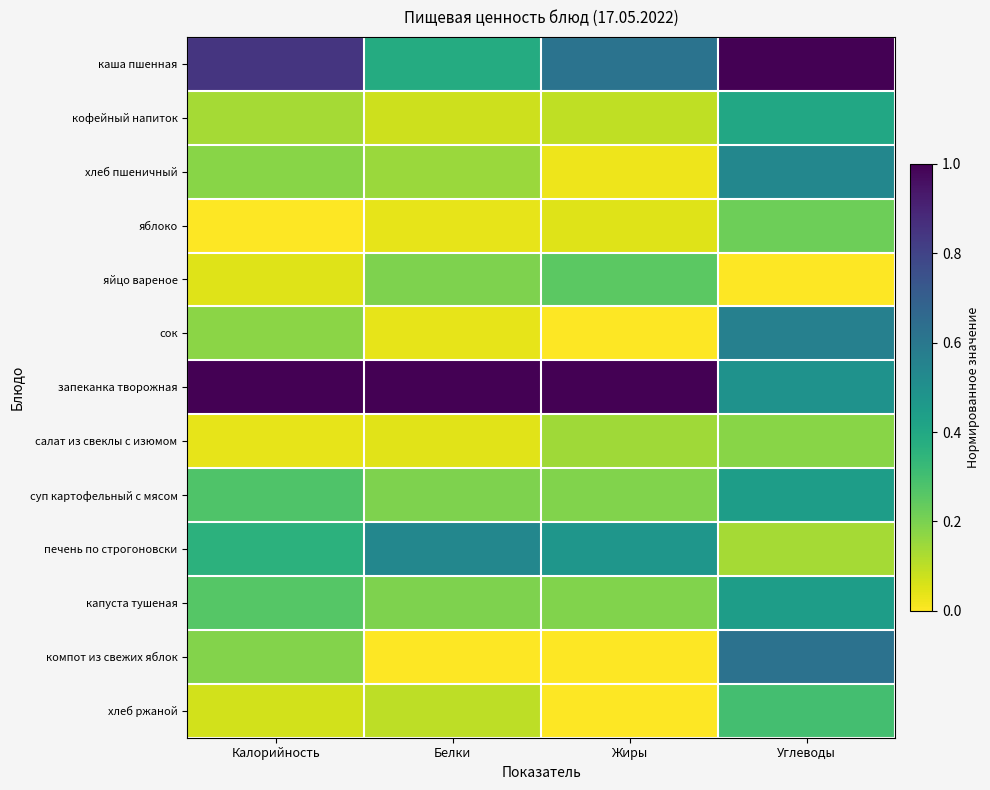

Which category has the lowest value across all series?

Калорийность